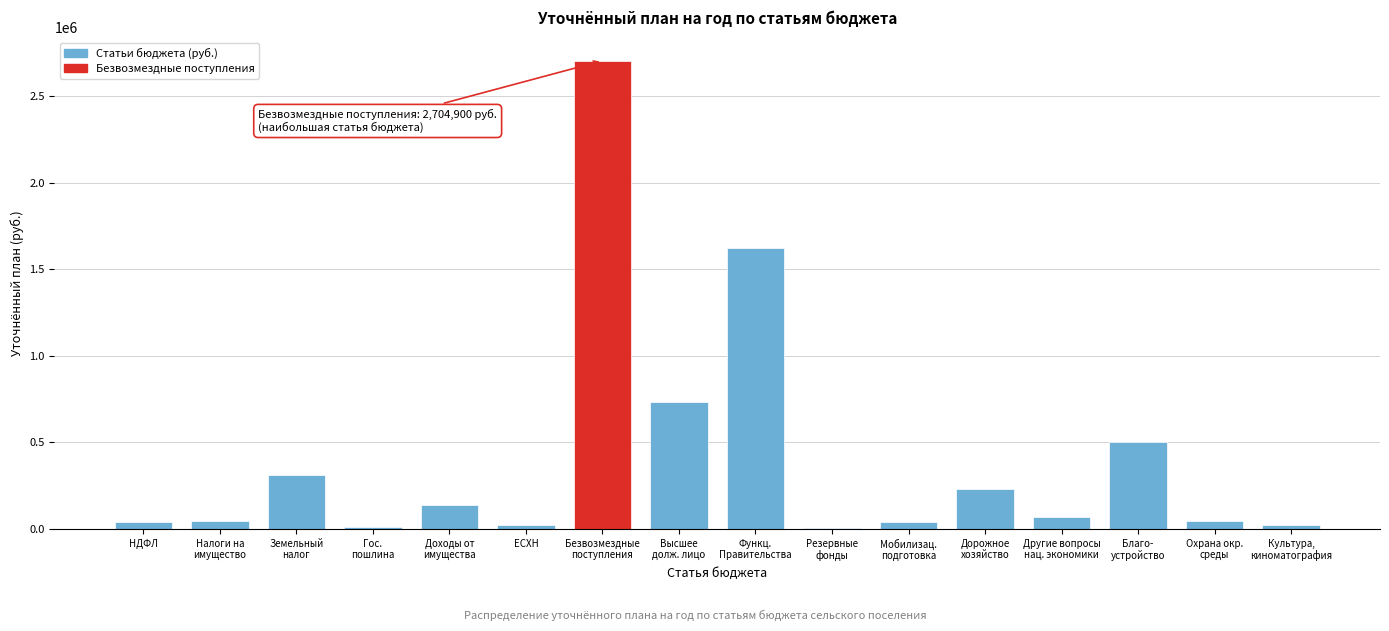

What is the sum of all values?

6526400